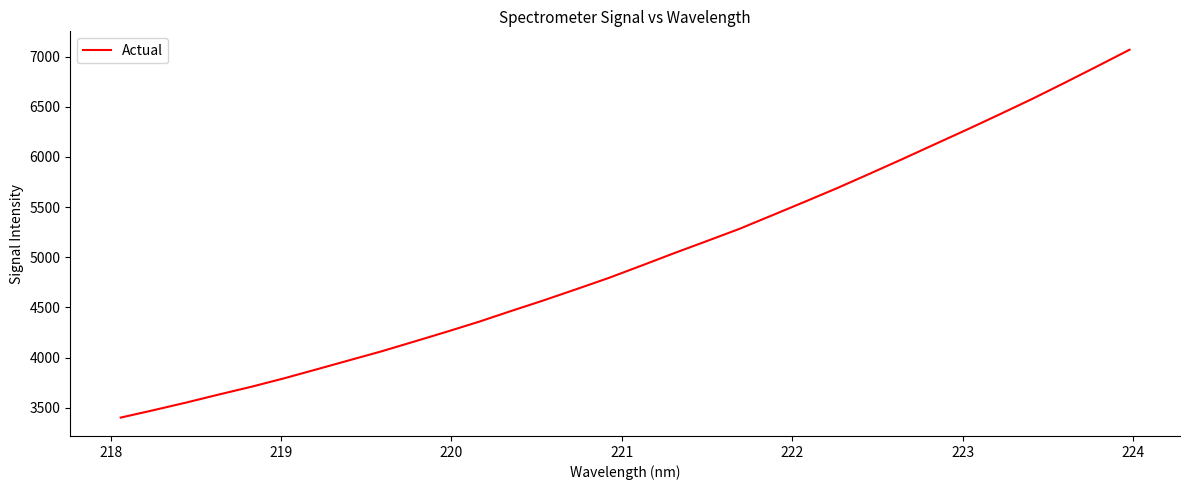

What is the difference between the maximum and minimum values?

3667.1